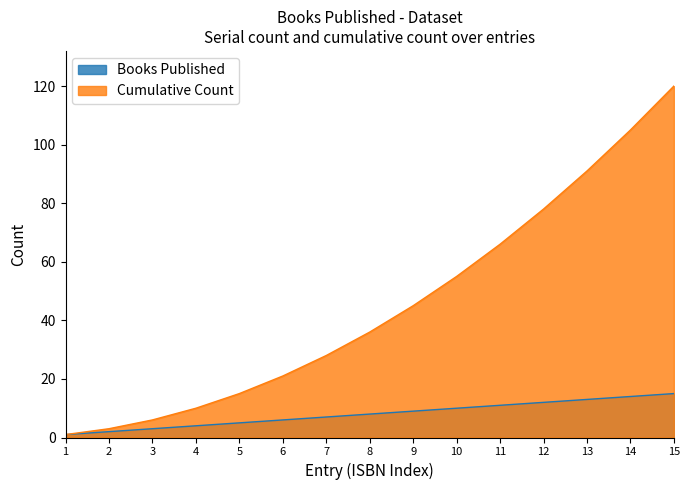

At how many categories does at least one series exceed 74?

4